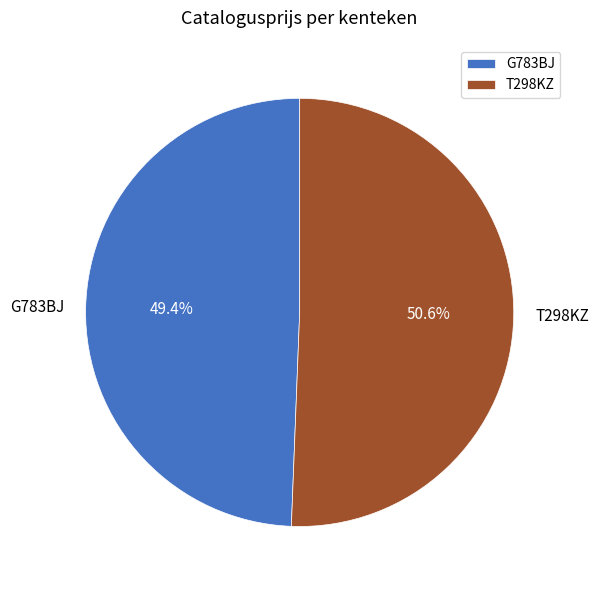

What is the ratio of the value at G783BJ to the value at T298KZ?

1.0